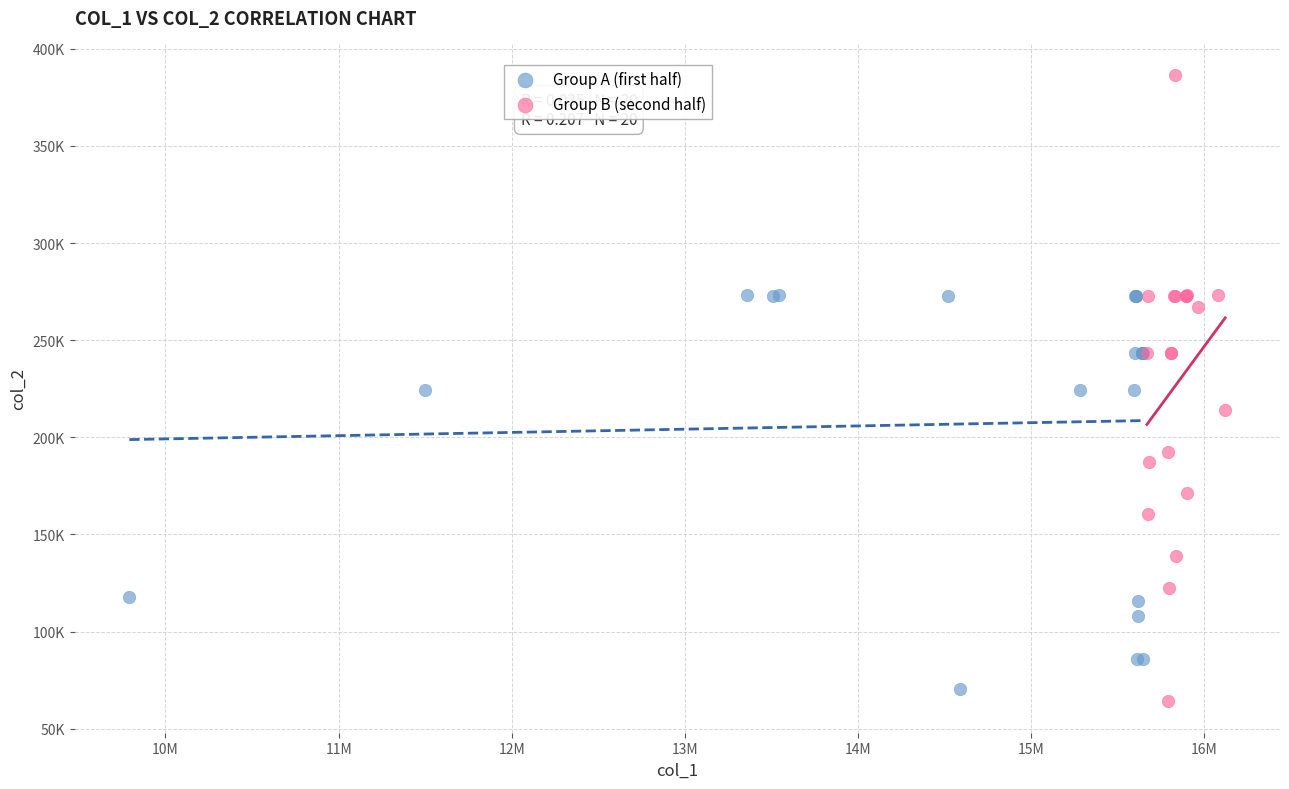

Which series has the widest spread of Y values?

Group B (second half)